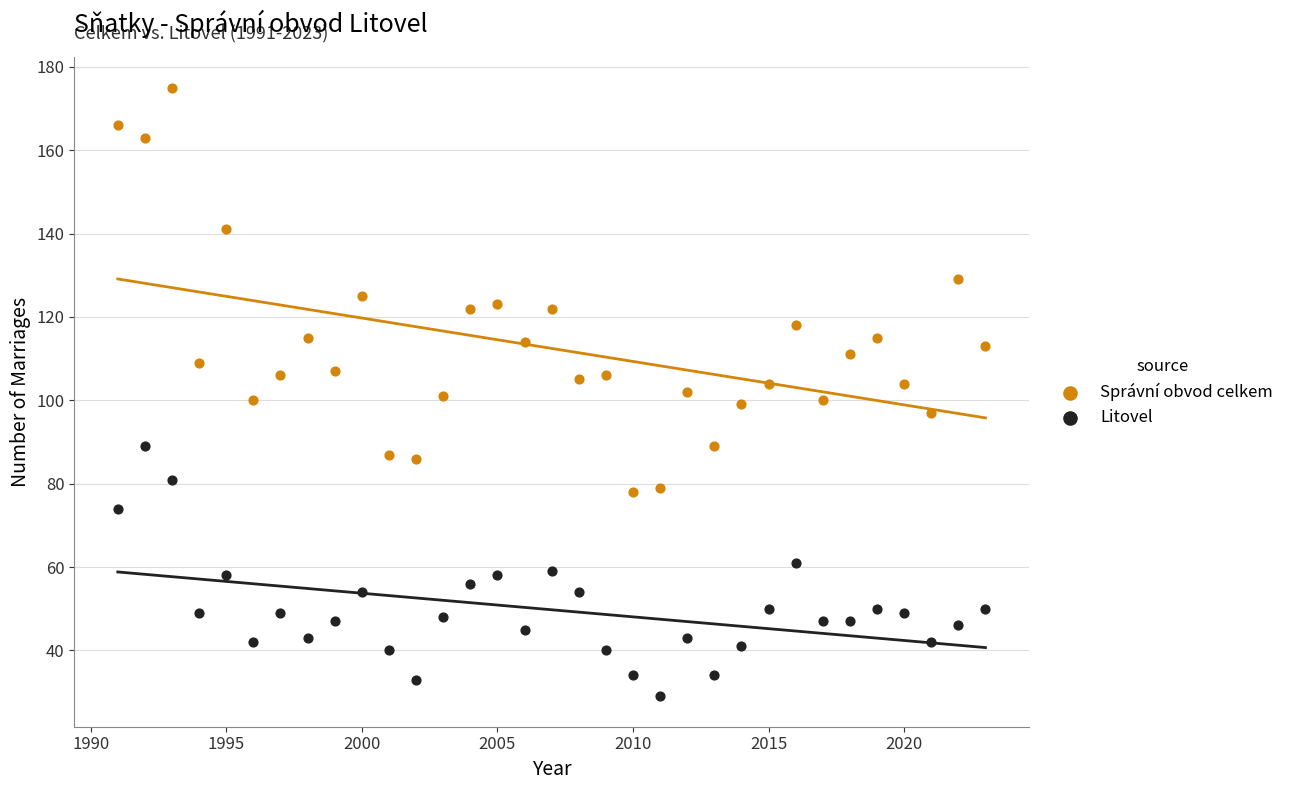

Which series reaches the maximum Y coordinate?

Správní obvod celkem